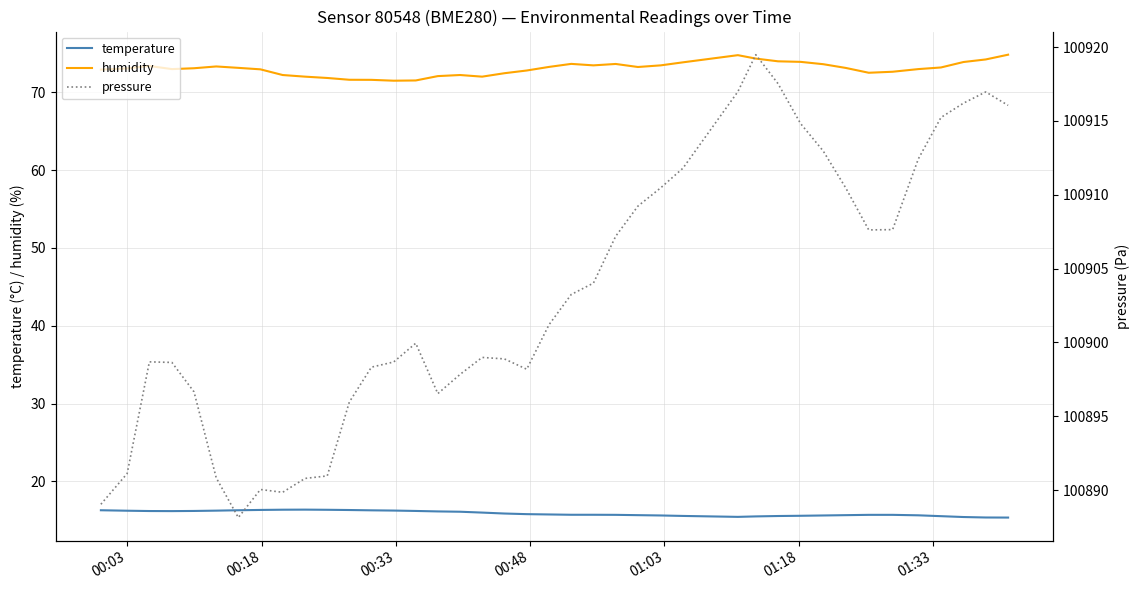

True or false: temperature and humidity intersect in this chart.

False